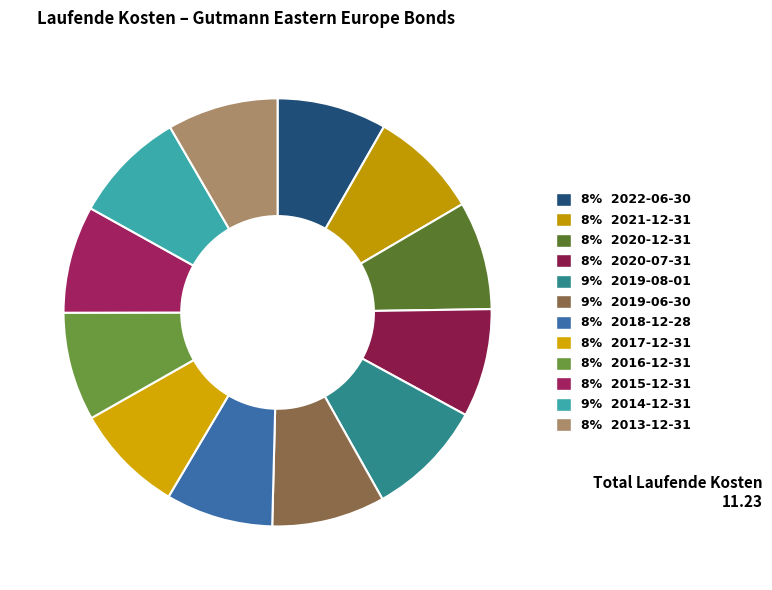

Which category has the smallest portion of the pie?

2018-12-28